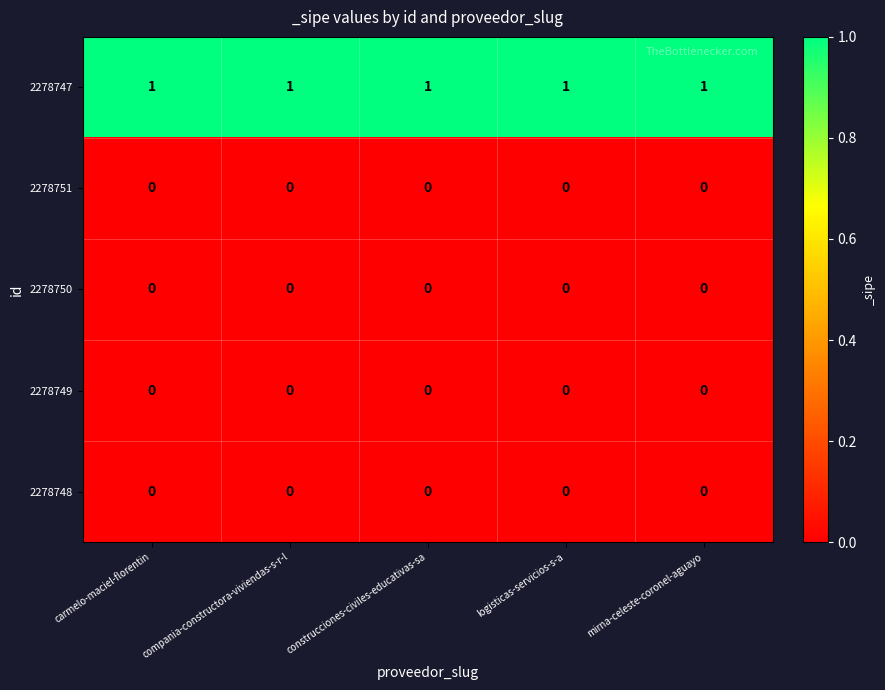

At how many categories does at least one series exceed 0?

5